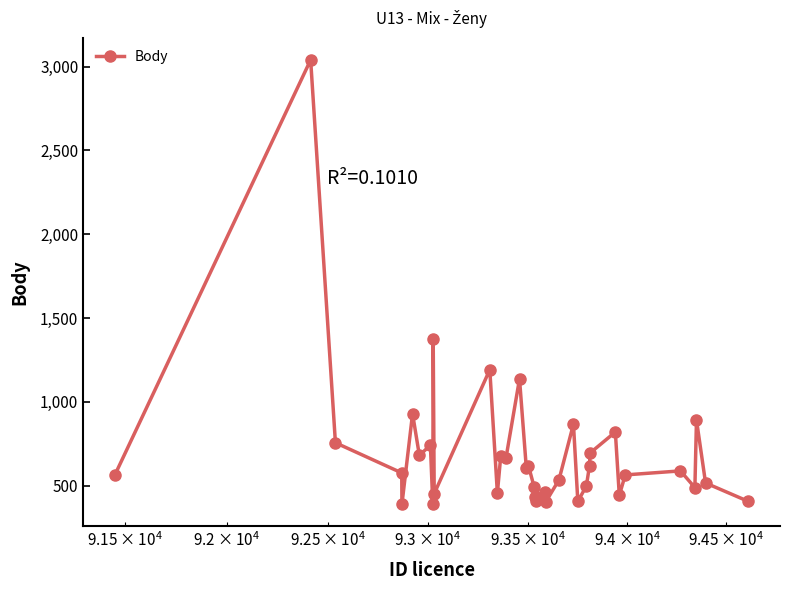

True or false: there are more than 0 points higher than both neighbors.

True